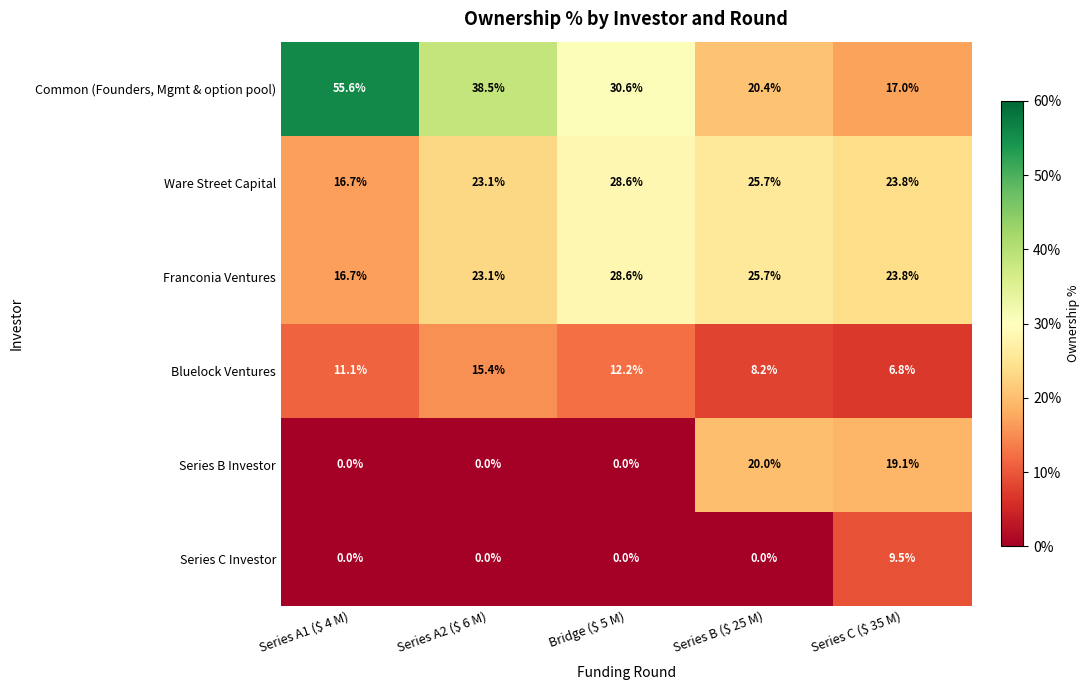

Where is Bluelock Ventures nearest to the value 11?

Series A1 ($ 4 M)